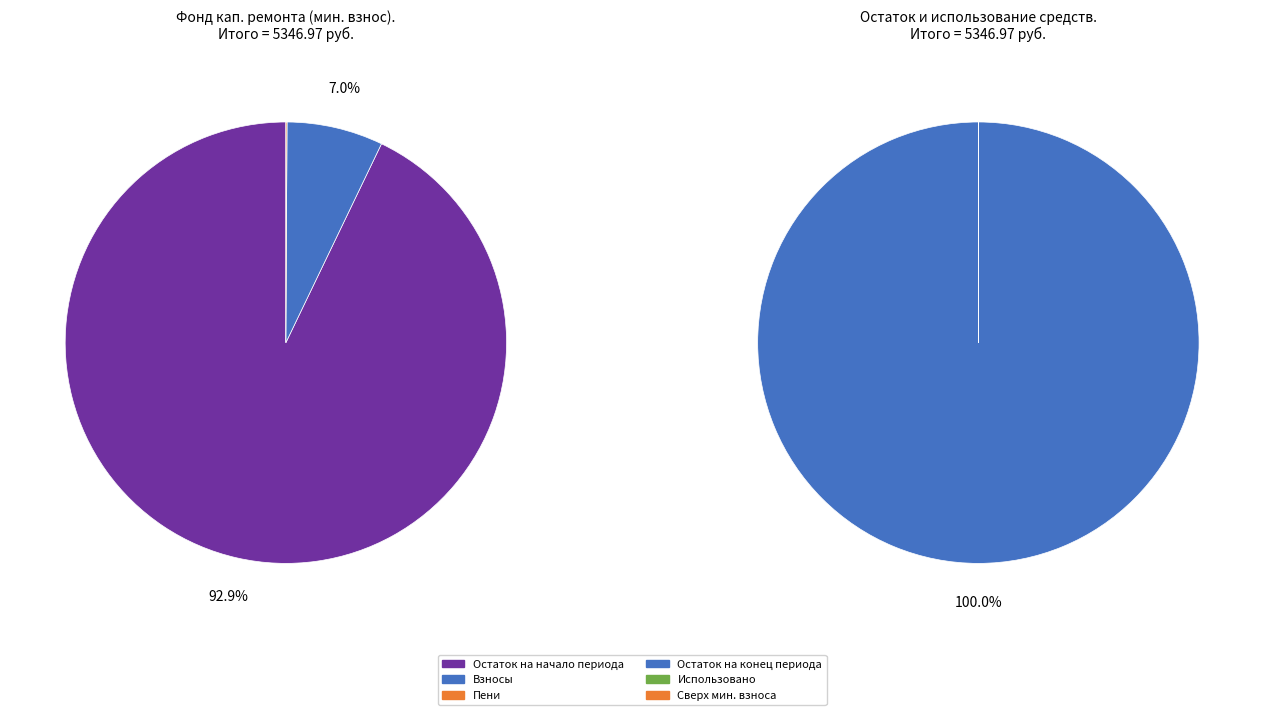

How many slices are in this pie chart?

4